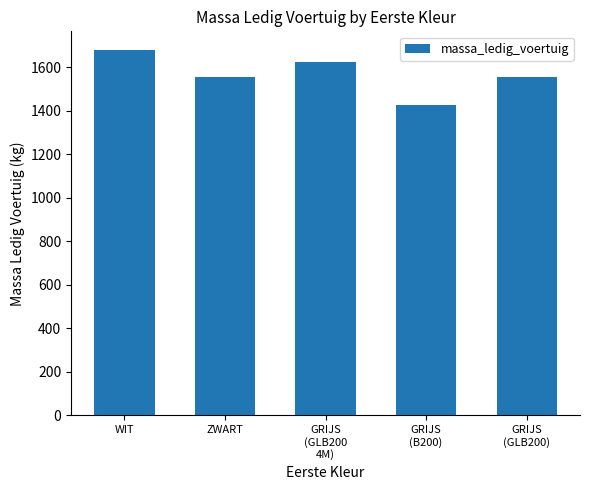

What is the label of the 2nd bar from the left?

ZWART